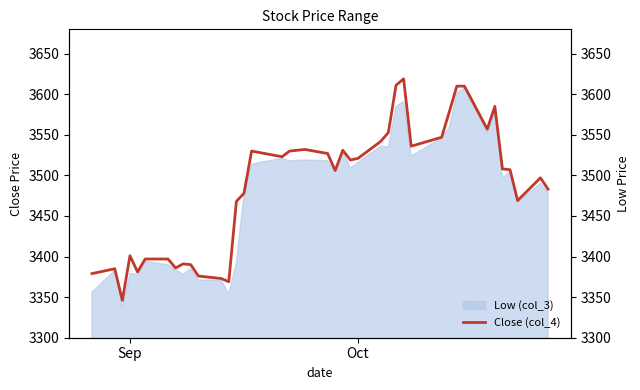

The value at 34 is 1430. True or false?

False